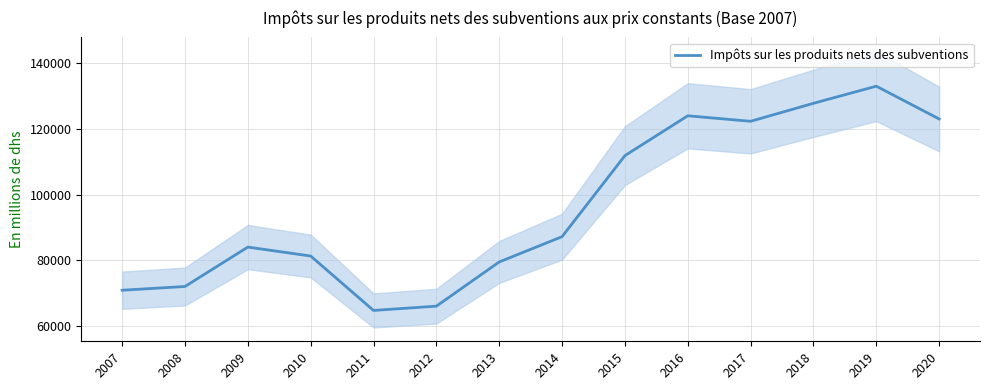

What is the difference between the second highest and minimum values?

62990